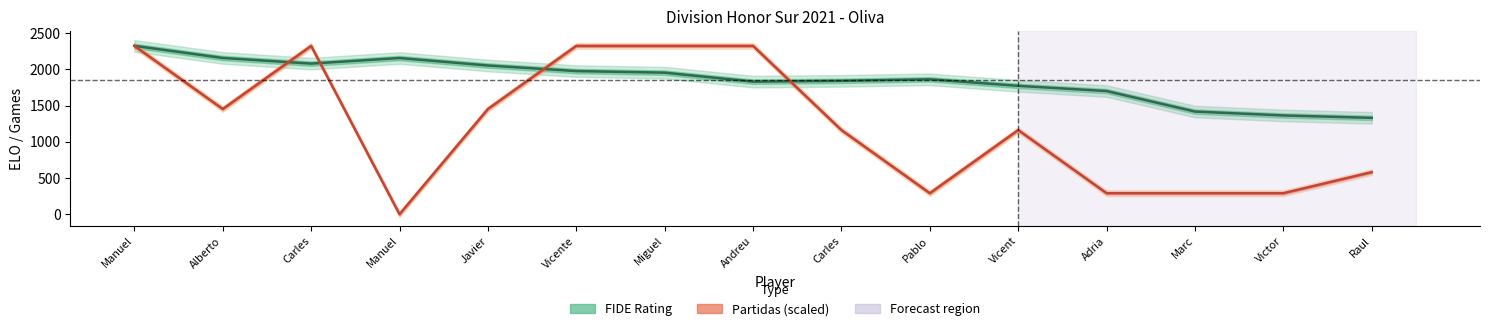

How many lines are shown in the chart?

2